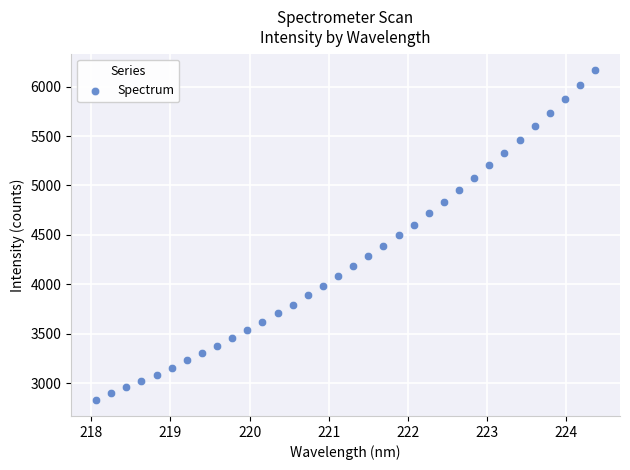

What is the range of X values (max minus min)?

6.3